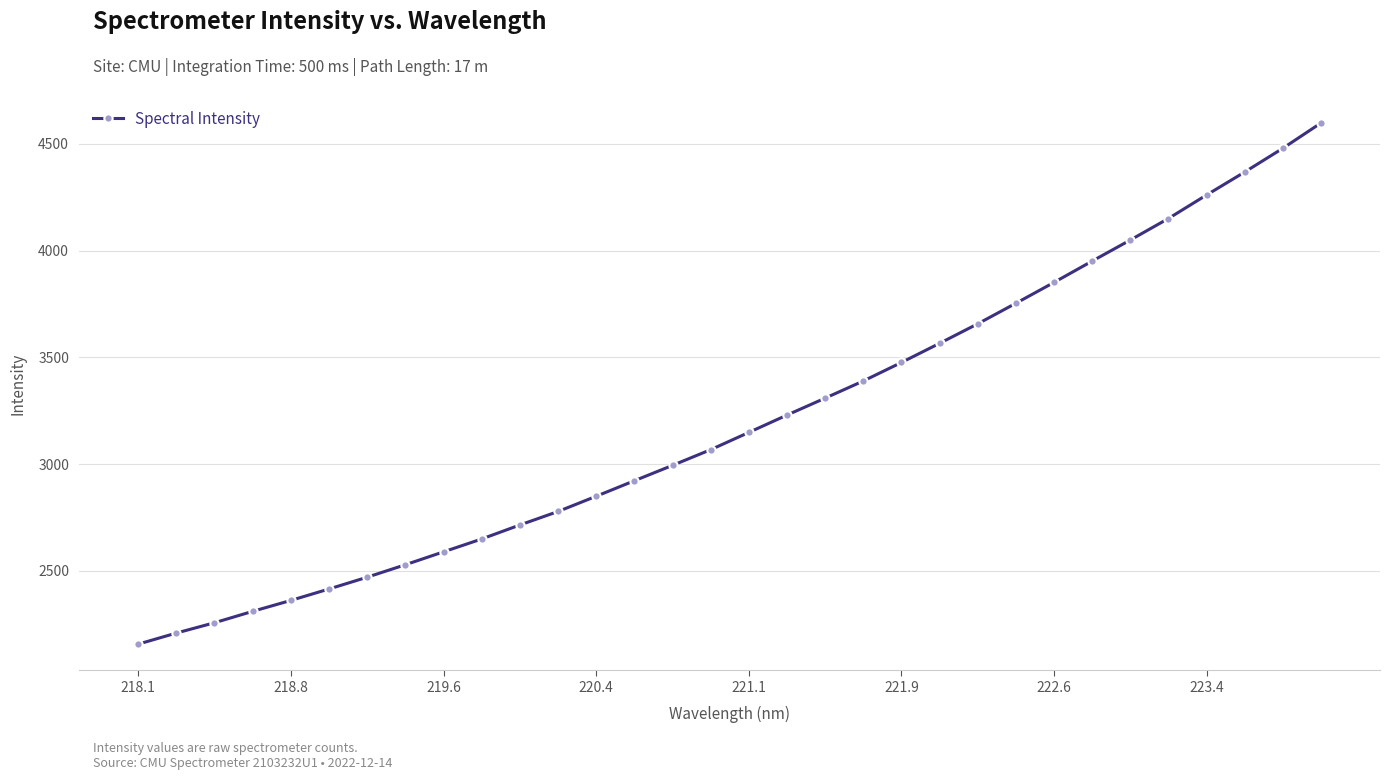

What is the difference between the maximum and minimum values?

2440.9